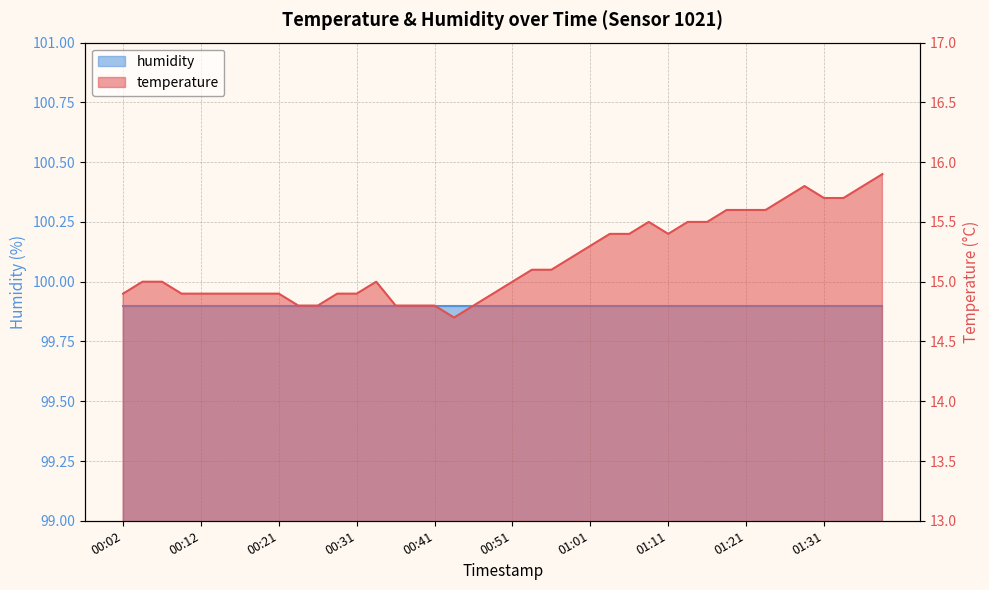

What is the difference between the values at 01:11 and 00:58?

0.2